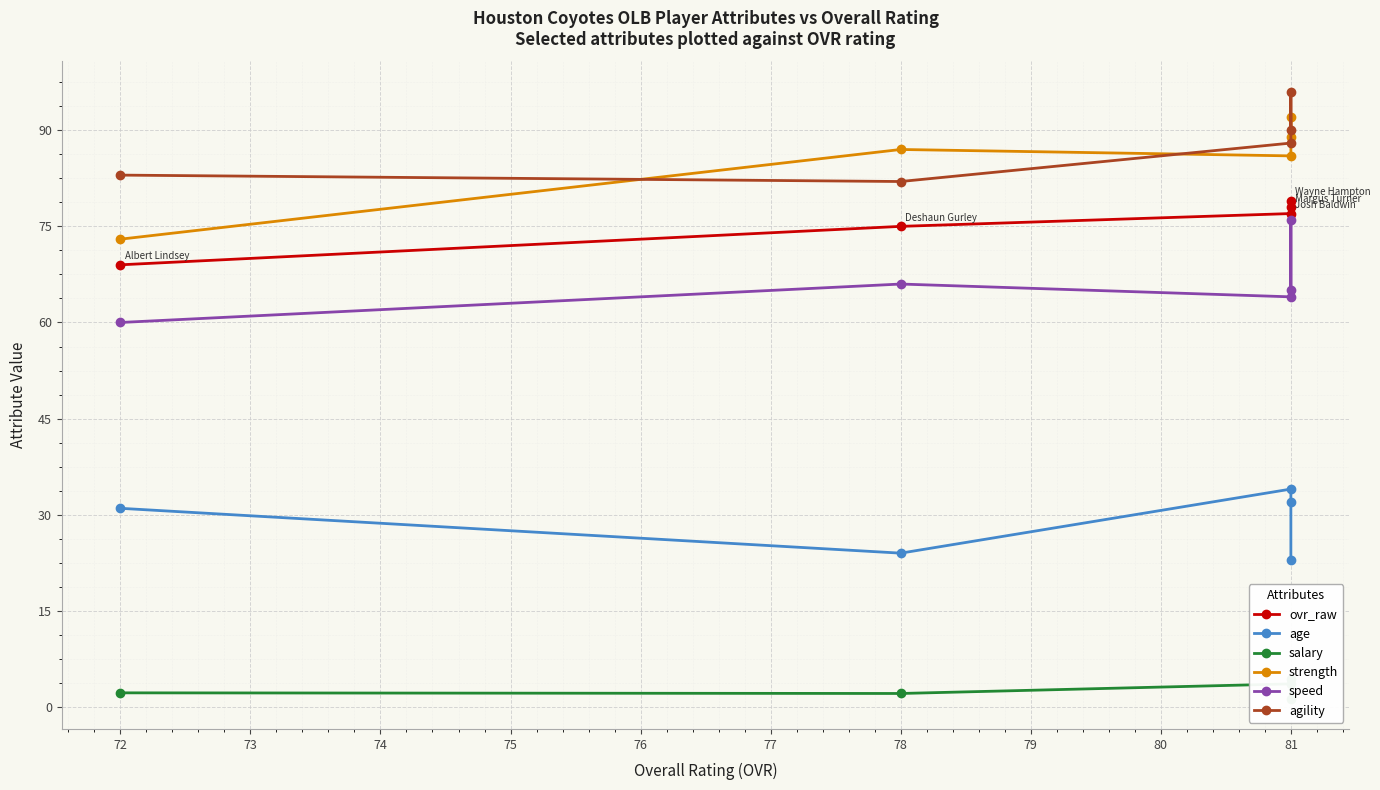

How many categories are shown in the chart?

5